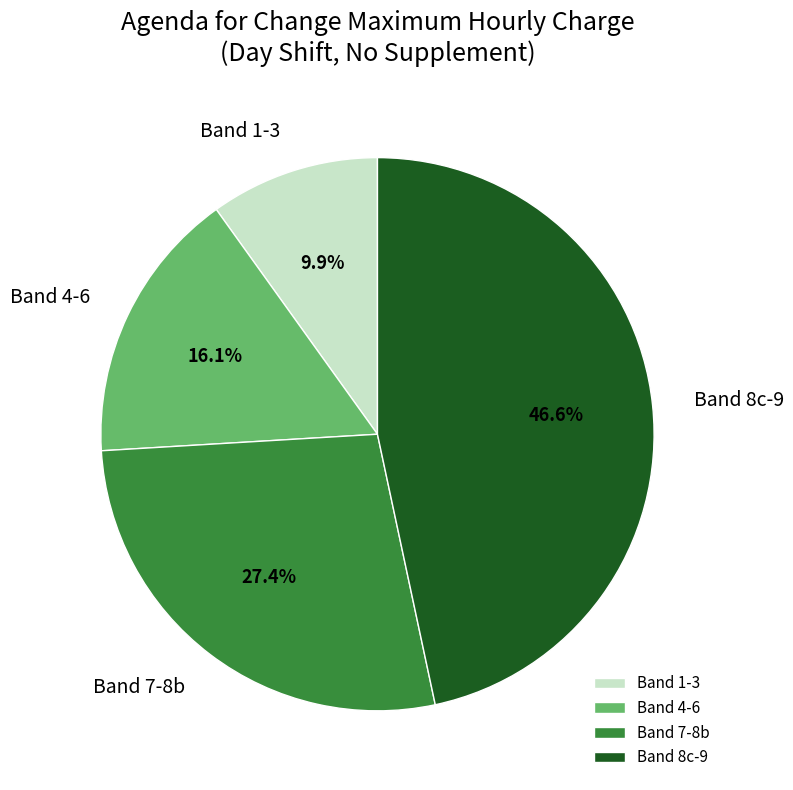

What is the ratio of the value at Band 7-8b to the value at Band 8c-9?

0.6